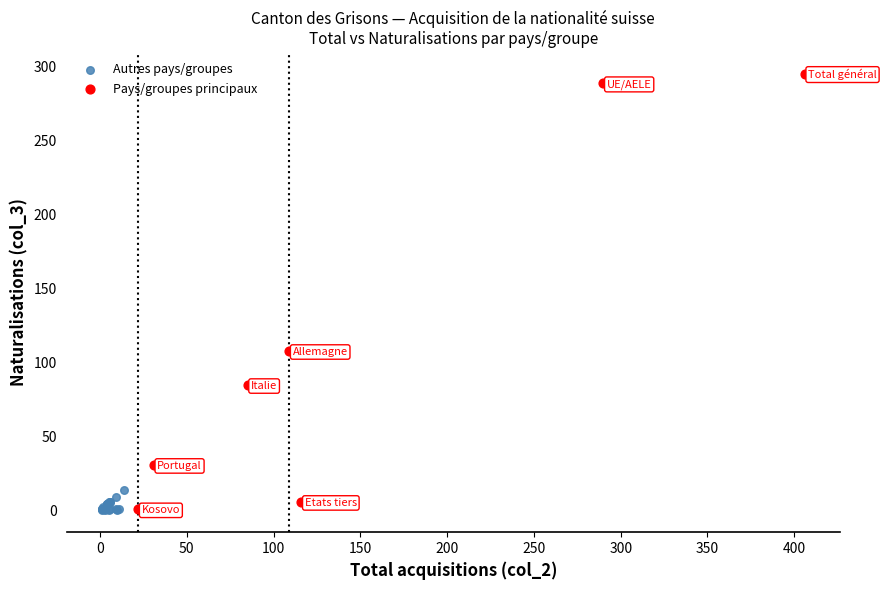

Which series reaches the maximum Y coordinate?

Pays/groupes principaux